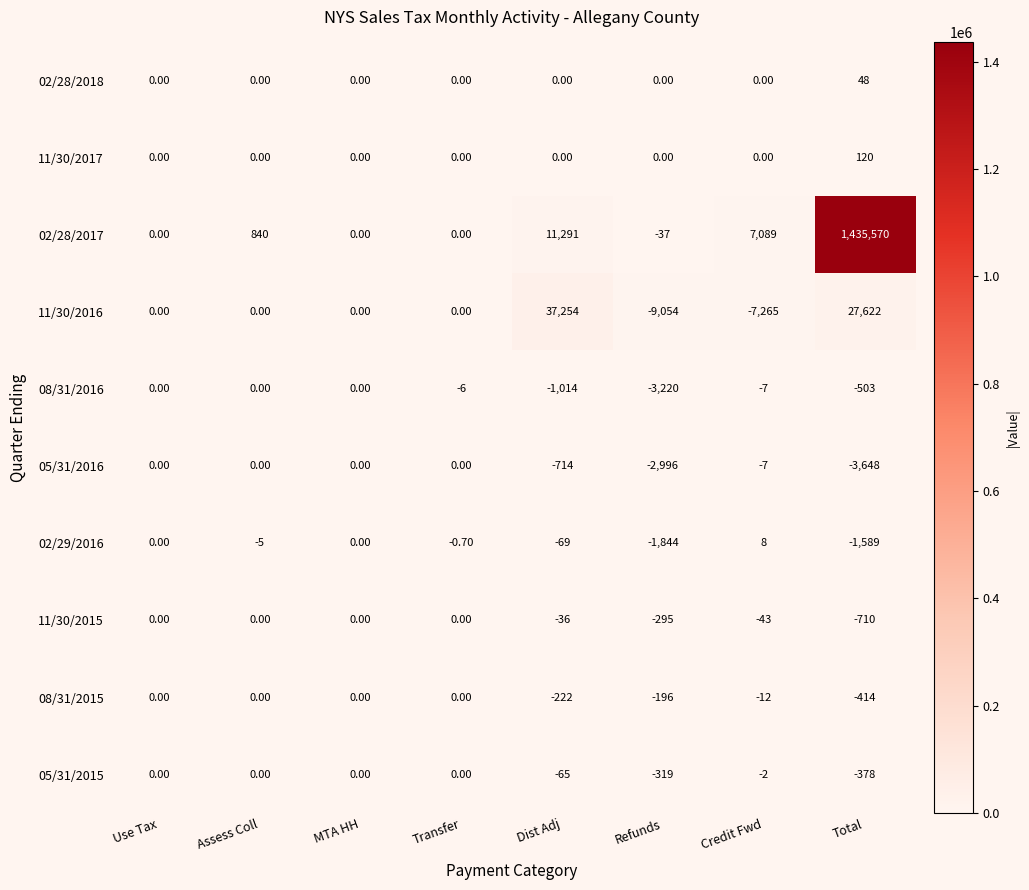

How many distinct data groups are displayed?

10